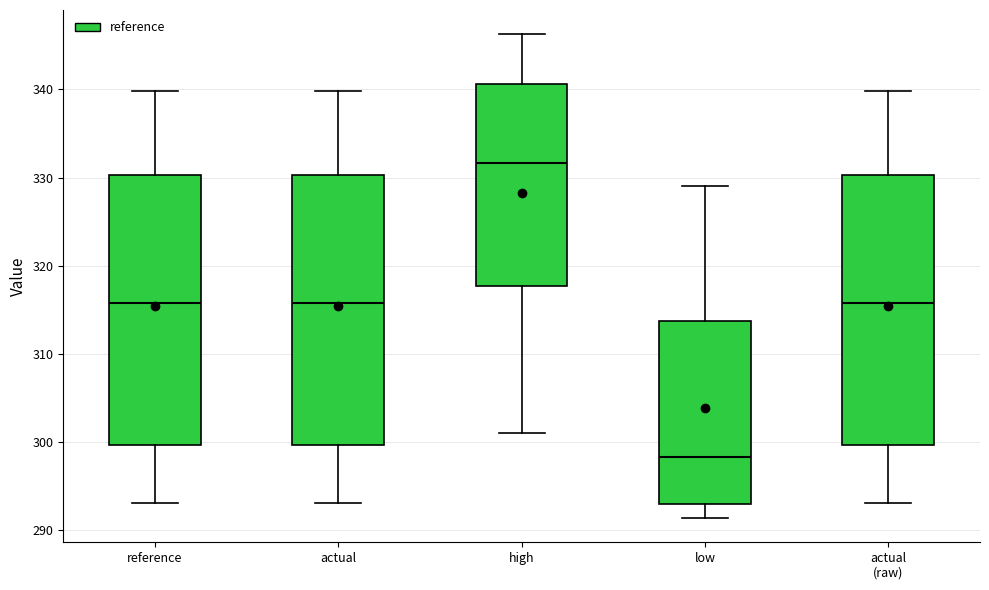

Which box's median line is the lowest?

low